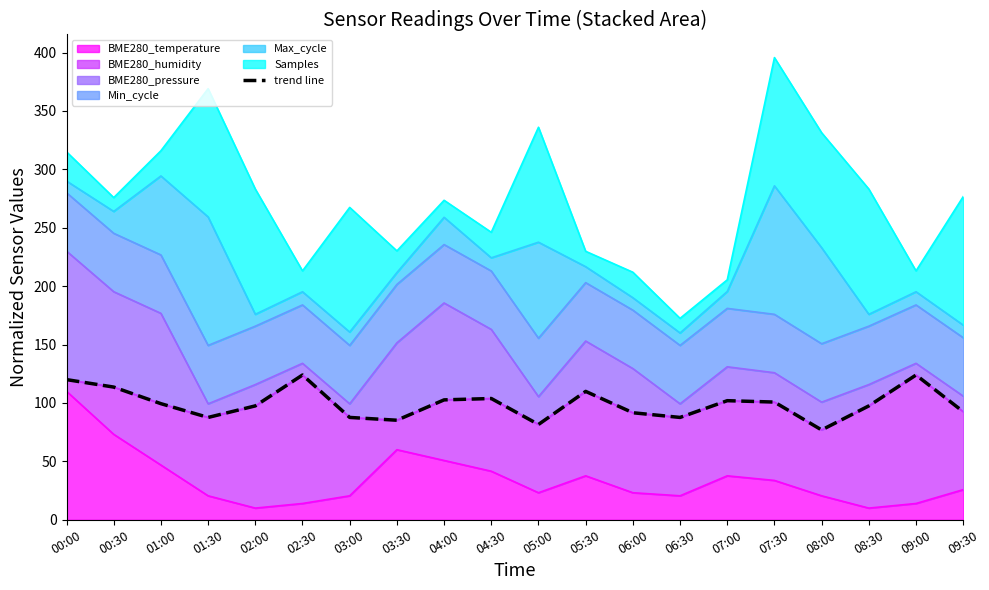

Reading left to right, extract all data points from this chart.

00:00=120.0	00:30=113.6	01:00=99.4	01:30=87.6	02:00=97.5	02:30=123.9	03:00=87.6	03:30=85.2	04:00=102.7	04:30=103.8	05:00=81.6	05:30=109.9	06:00=91.6	06:30=87.6	07:00=102.0	07:30=100.8	08:00=76.9	08:30=97.5	09:00=123.9	09:30=92.5